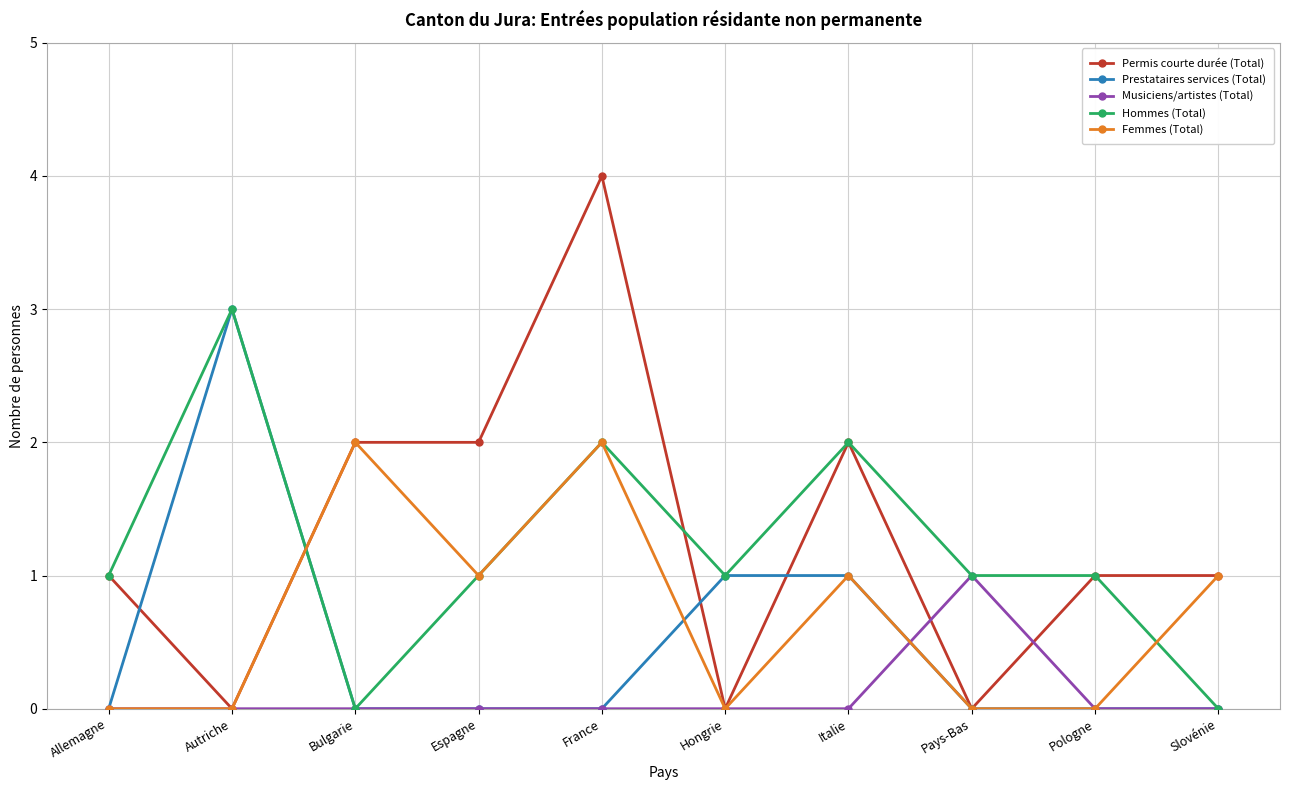

What is the label of the 10th point from the left?

Slovénie